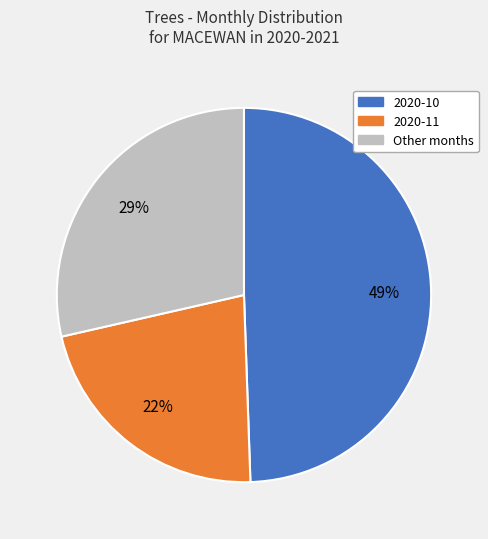

To the nearest percent, what is the difference between the largest and smallest slice percentages?

27%